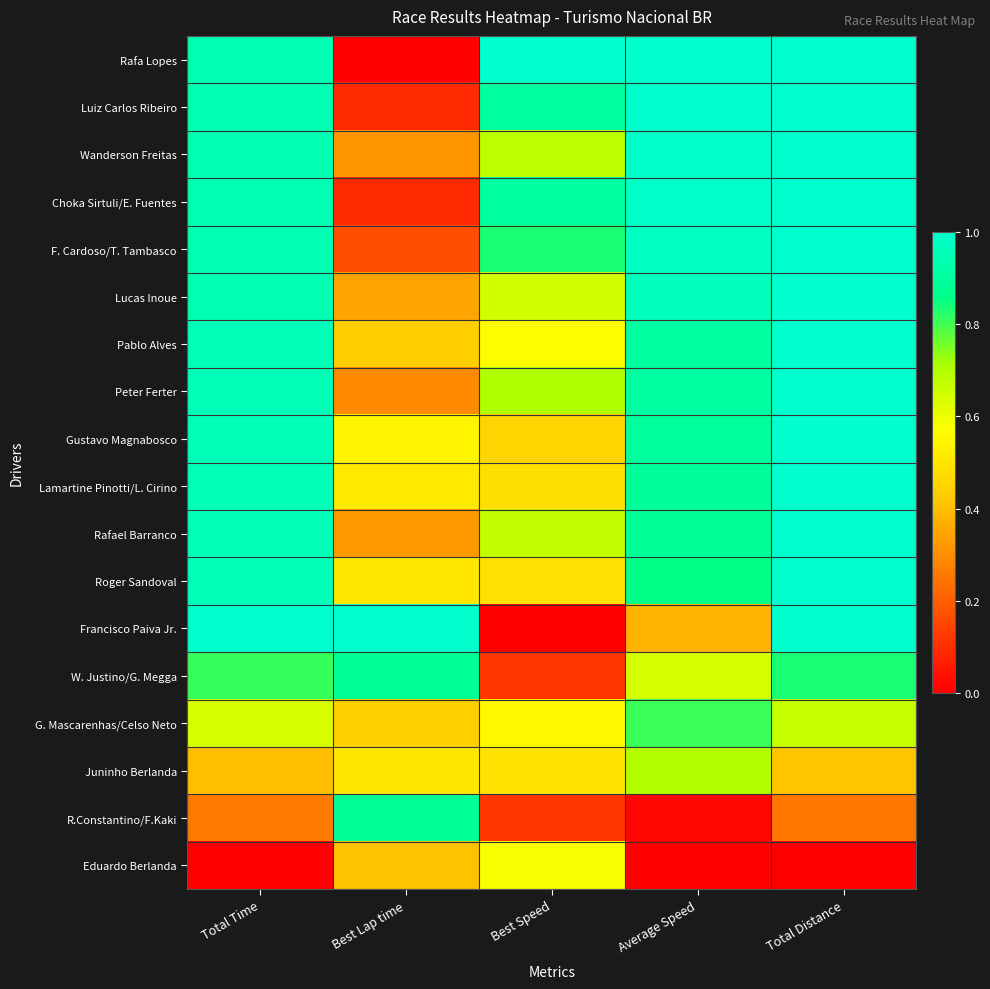

How many data points does each series have?

5